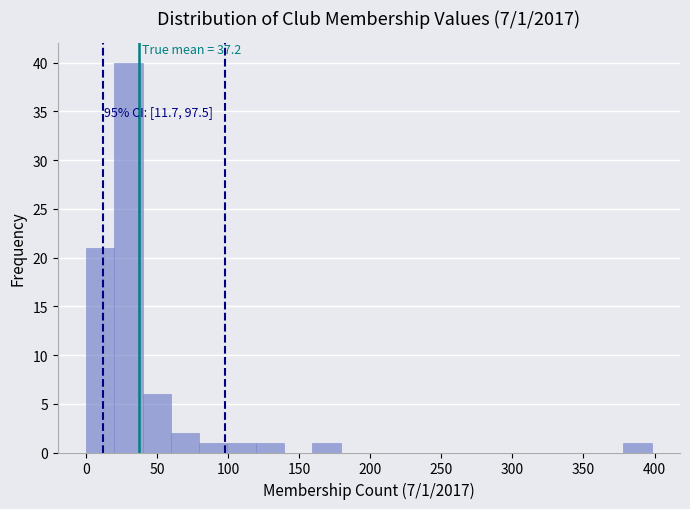

Around what value on the x-axis is the tallest bar? Give the approximate position of its centre, as read against the axis.

30